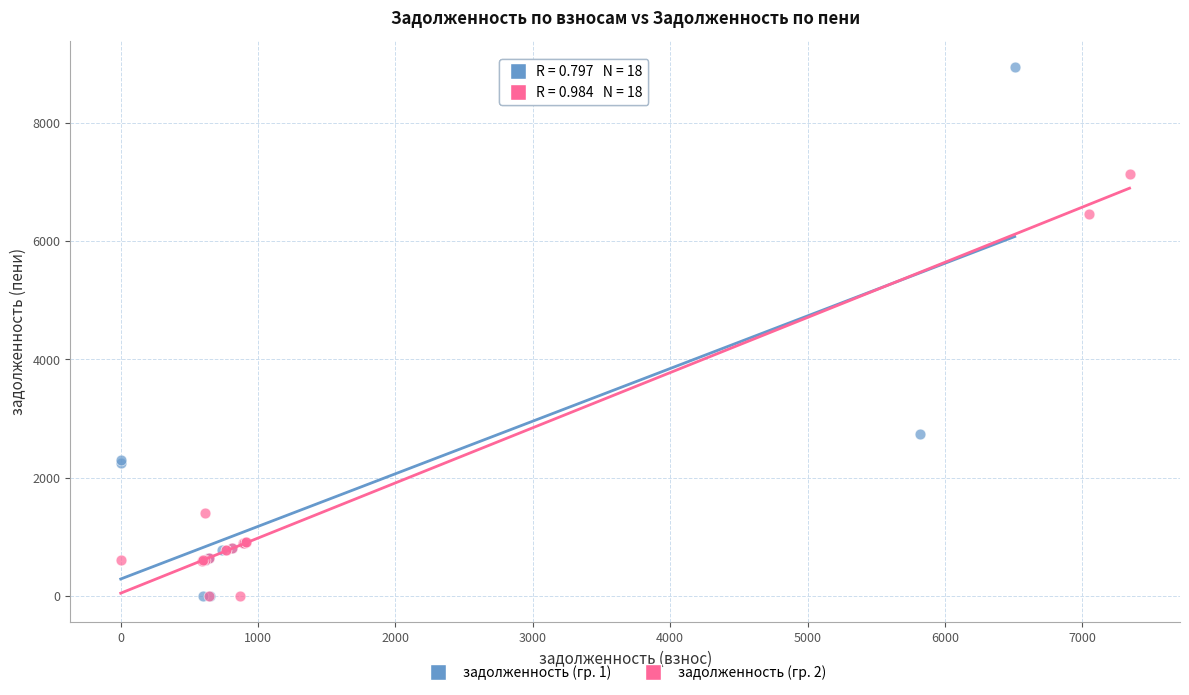

Which series contains the highest Y value?

задолженность (гр. 1)